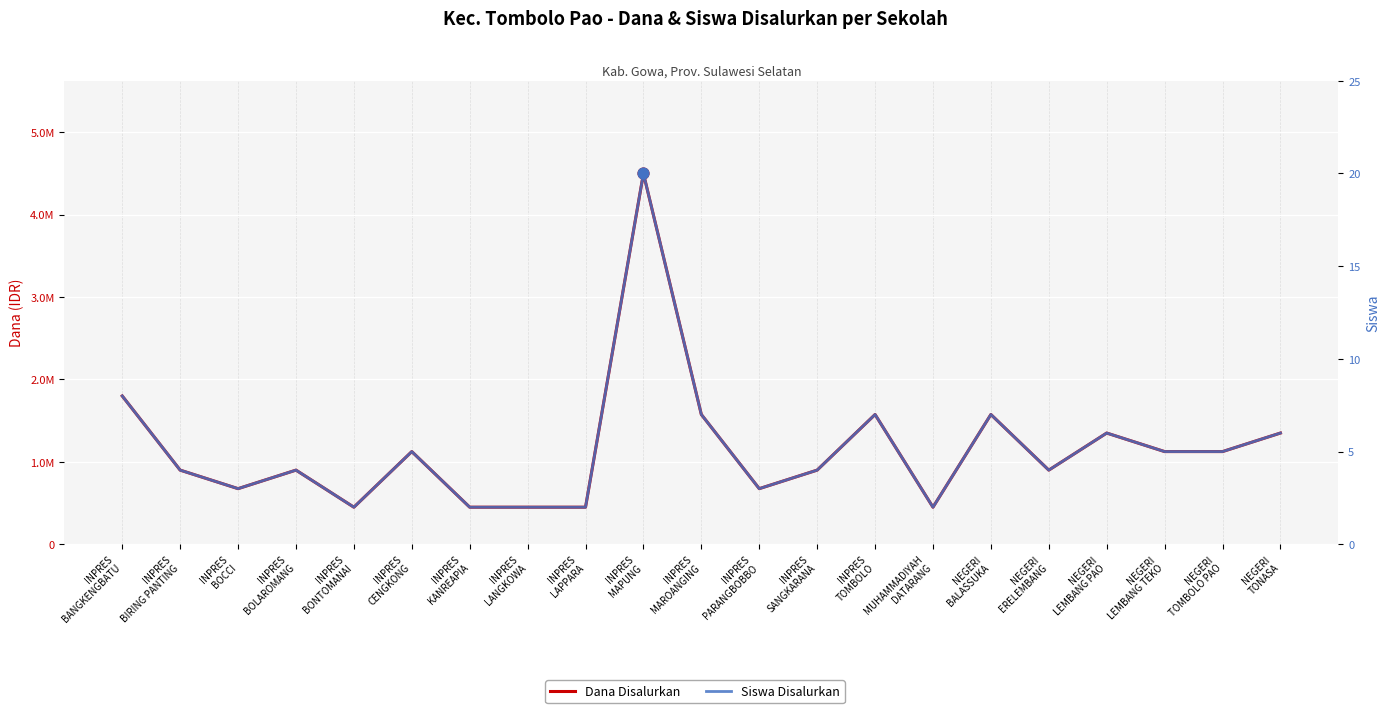

What are all the series names shown in the legend?

Dana Disalurkan, Siswa Disalurkan